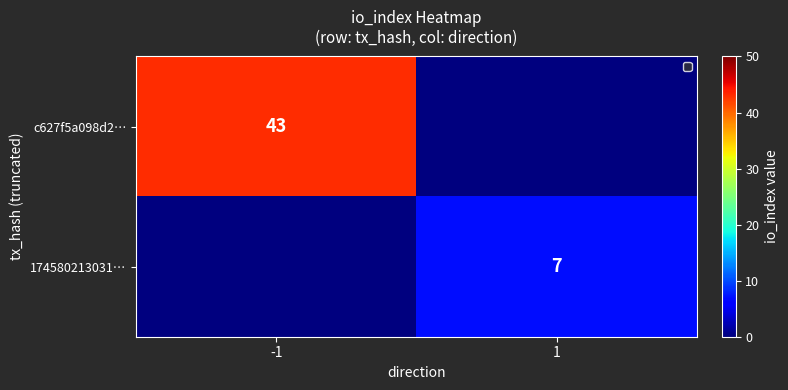

Is it true that c627f5a098d2… equals 43 at -1?

True